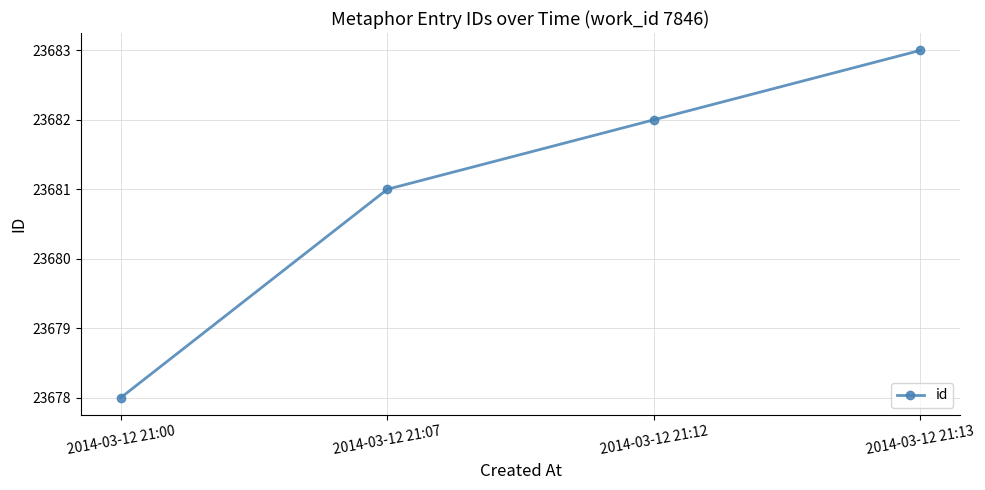

Is it true that the value at 2014-03-12 21:07 is 33806?

False